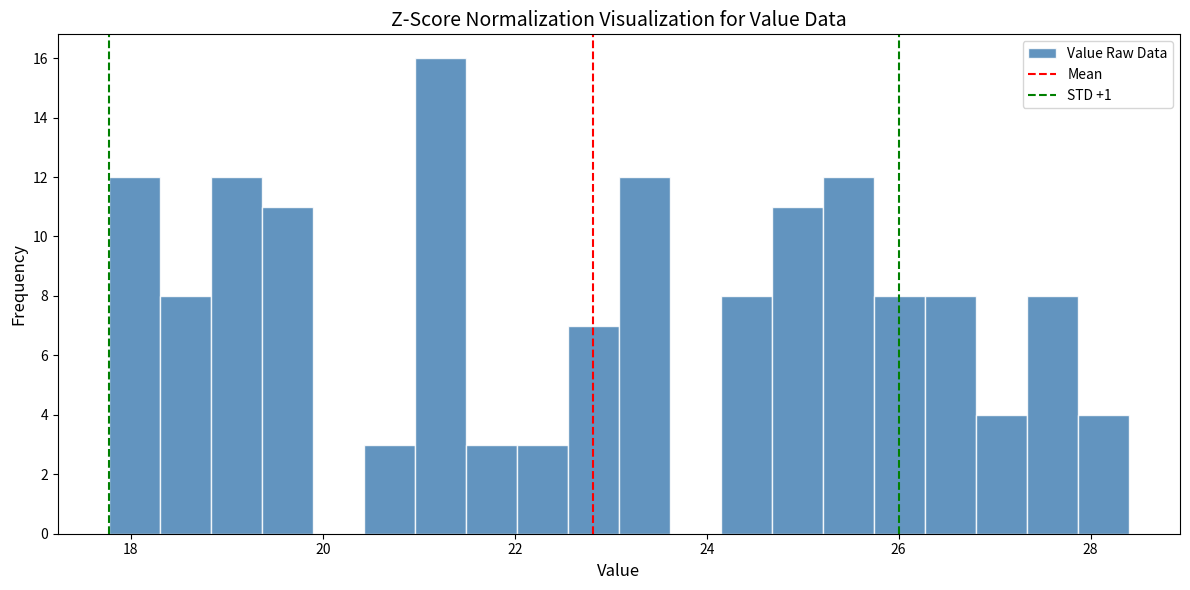

Read against the x-axis, roughly where is the centre of the tallest bar?

21.2